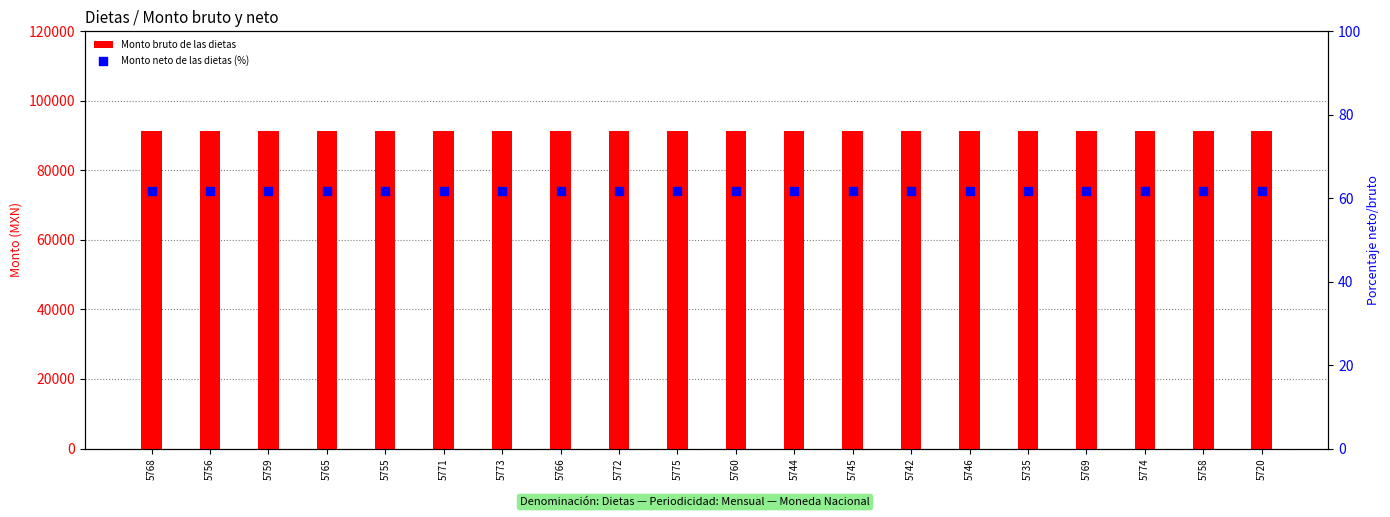

Which series reaches the minimum Y coordinate?

Monto neto de las dietas (%)